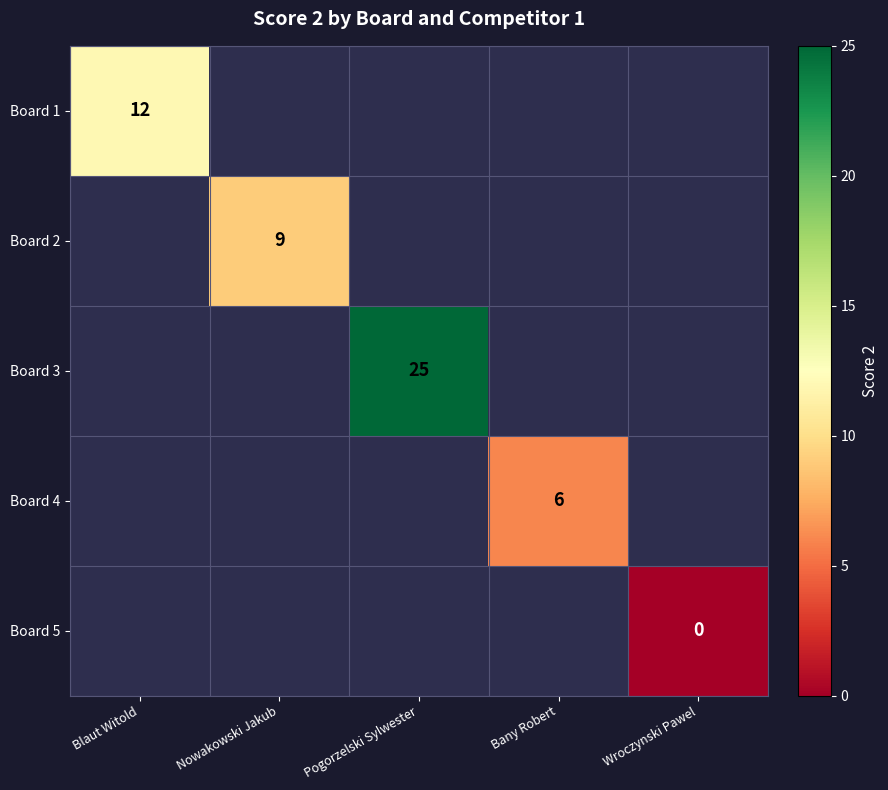

Which category has the lowest value across all series?

Wroczynski Pawel